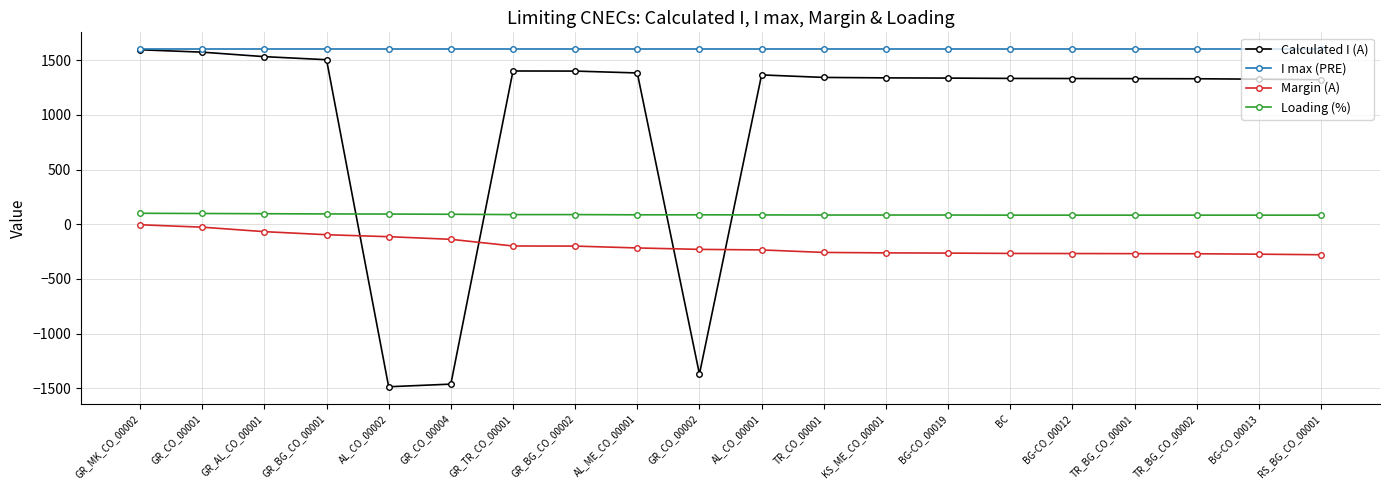

What is the label of the 4th point from the left?

GR_BG_CO_00001